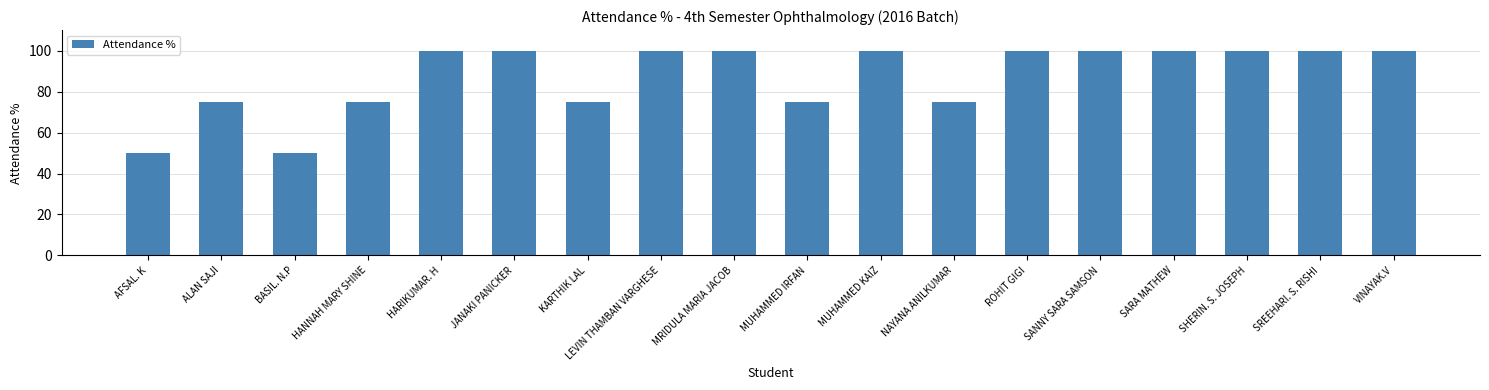

What is the difference between the maximum and second lowest values?

50